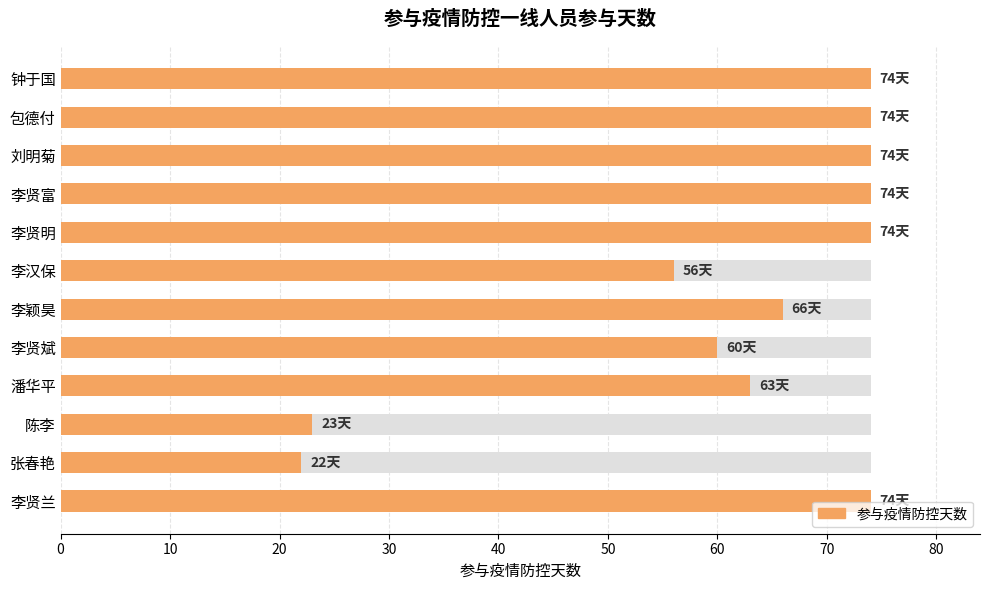

How many bars are there in total?

12